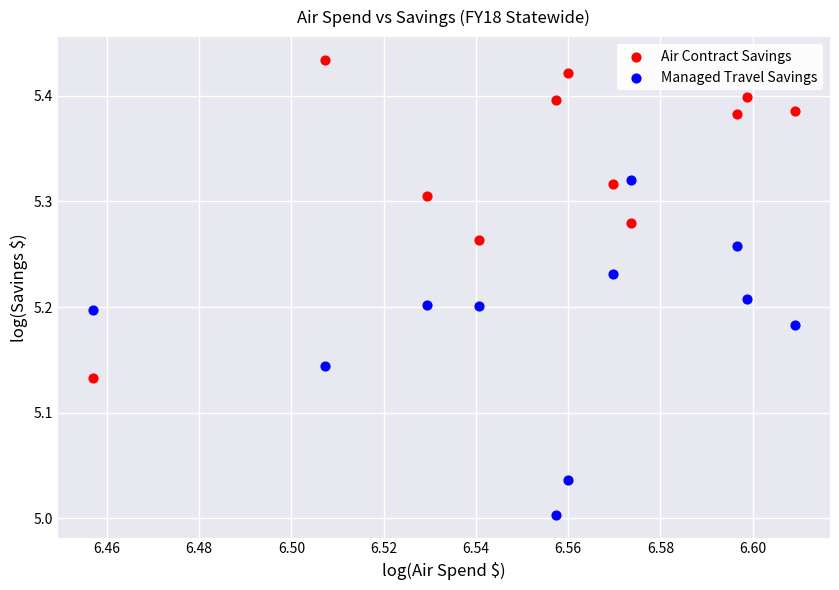

What are all the series names shown in the legend?

Air Contract Savings, Managed Travel Savings